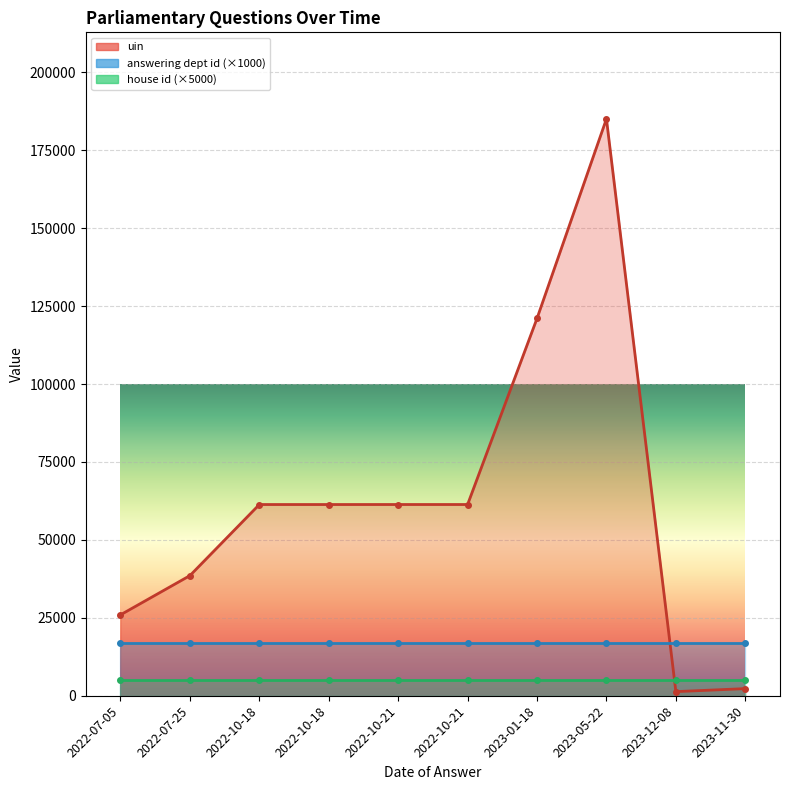

At how many categories does at least one series exceed 100671?

2